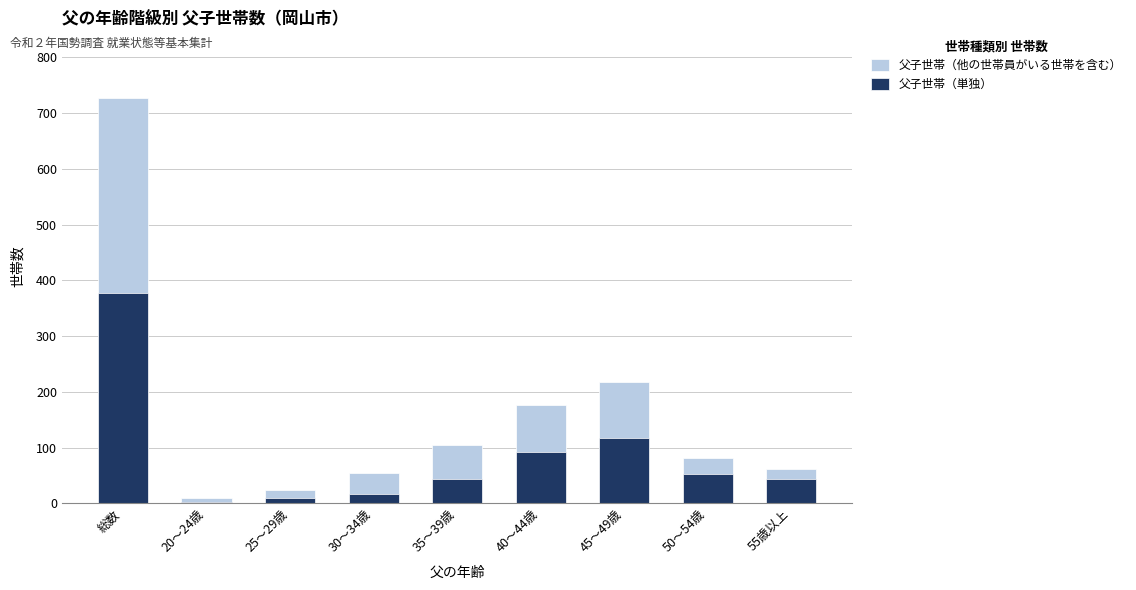

What is the highest value of the 父子世帯（他の世帯員がいる世帯を含む） series?

728